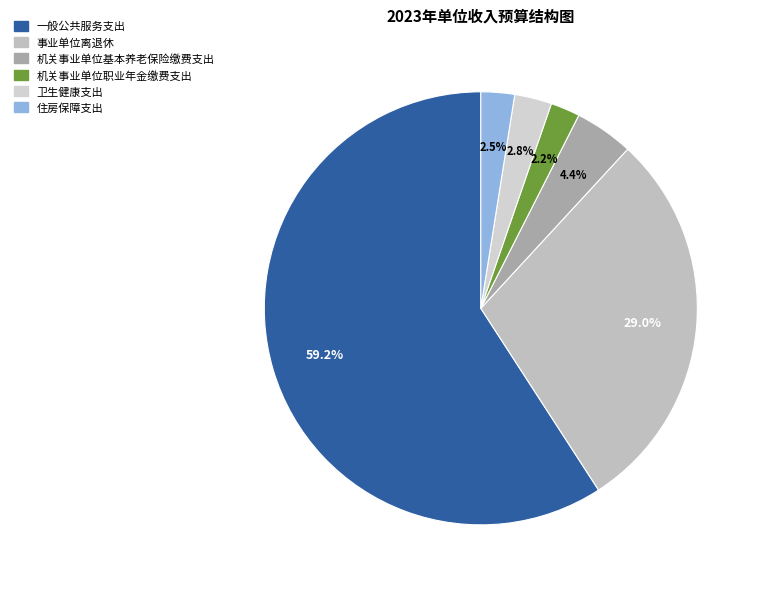

To the nearest percent, what percentage of the pie is 一般公共服务支出?

59%